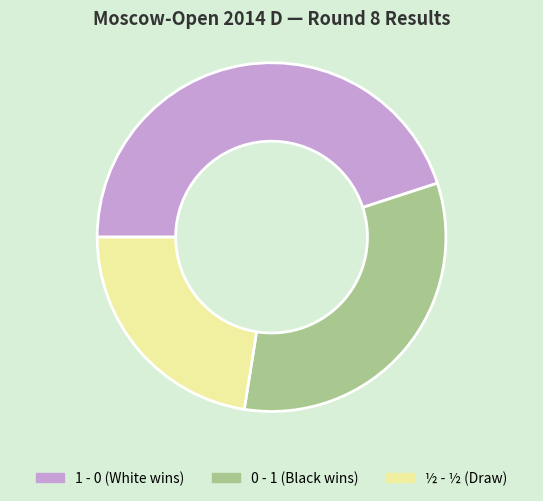

What is the largest slice in the pie chart?

1 - 0